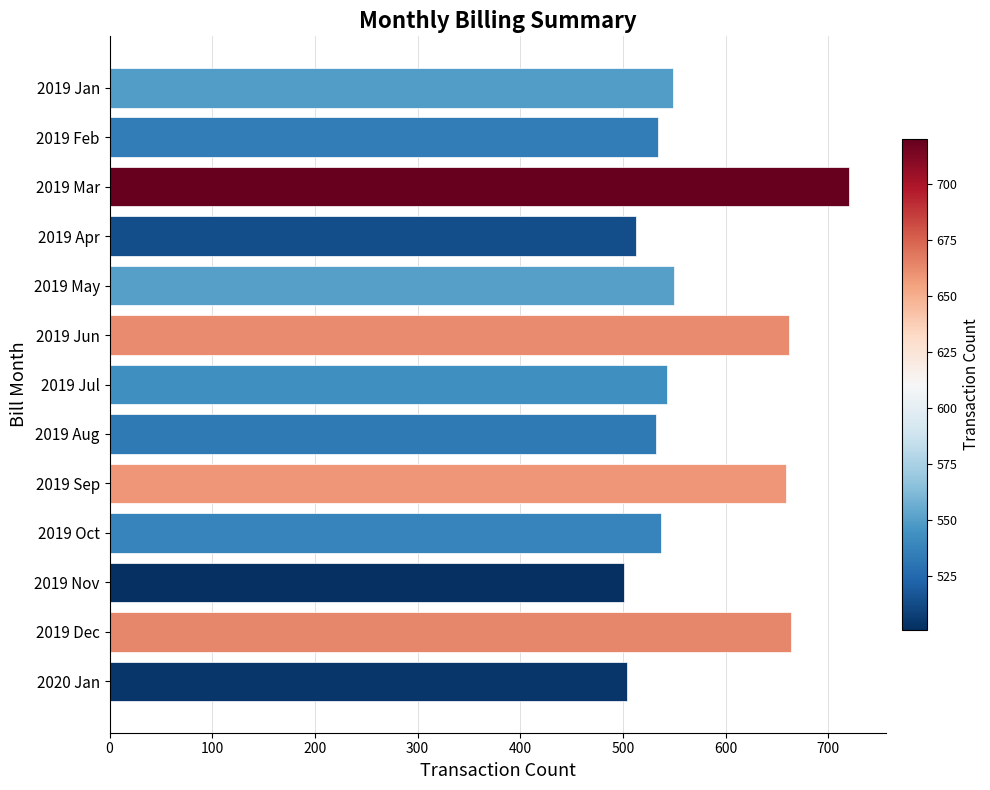

Which label corresponds to the largest value in the chart?

2019 Mar